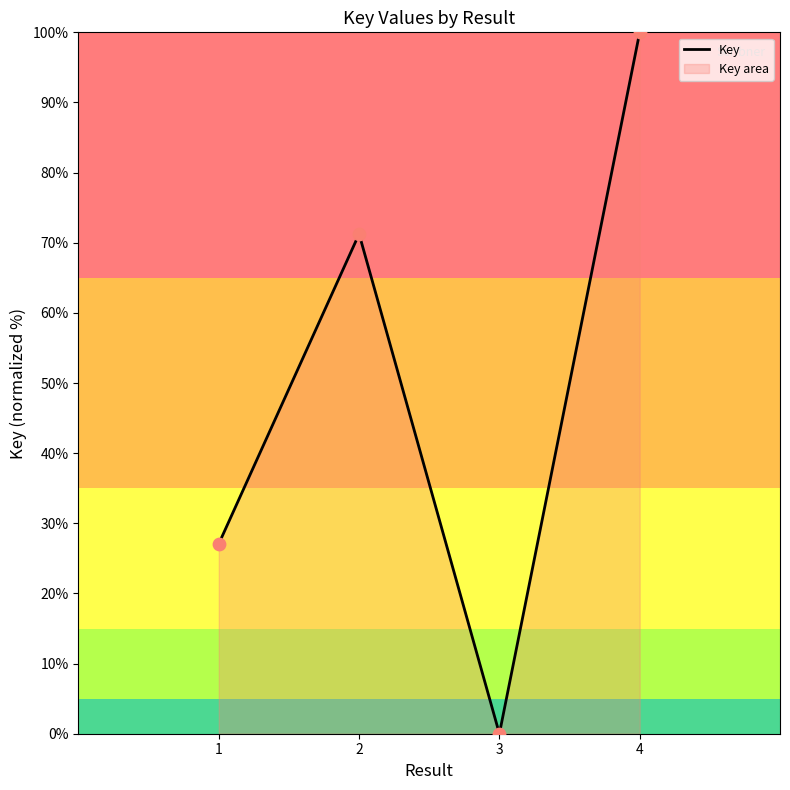

Approximately how many times larger is the value at 2 compared to 1?

2.6